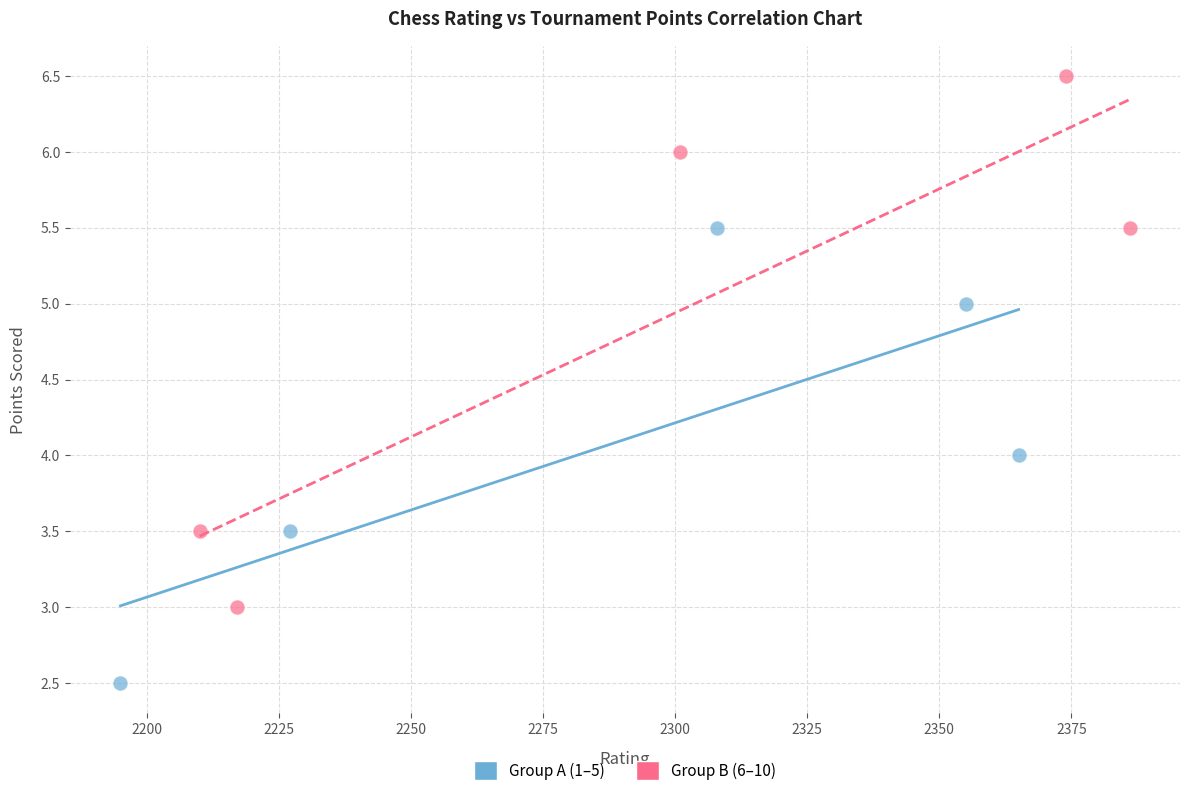

Which series reaches the maximum Y coordinate?

Group B (6–10)